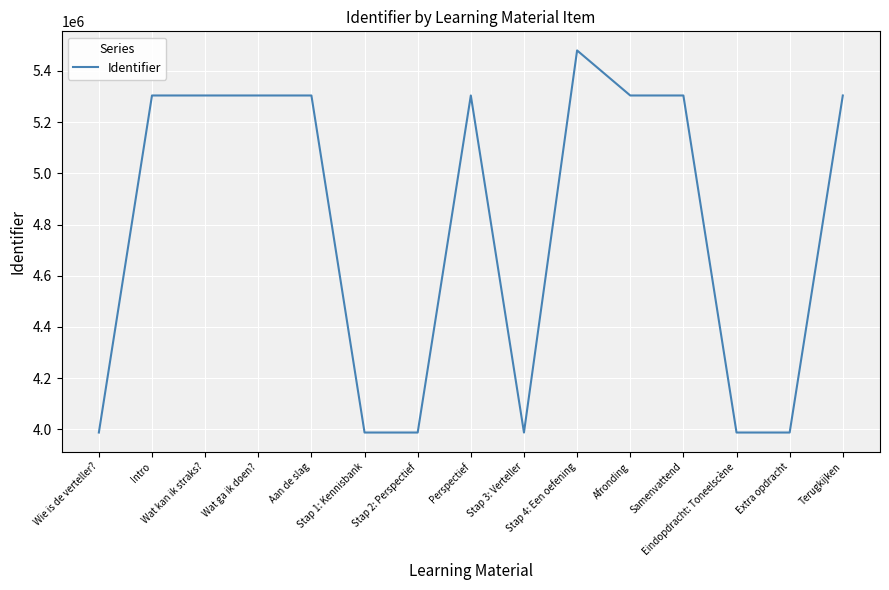

What is the greatest value displayed?

5479932